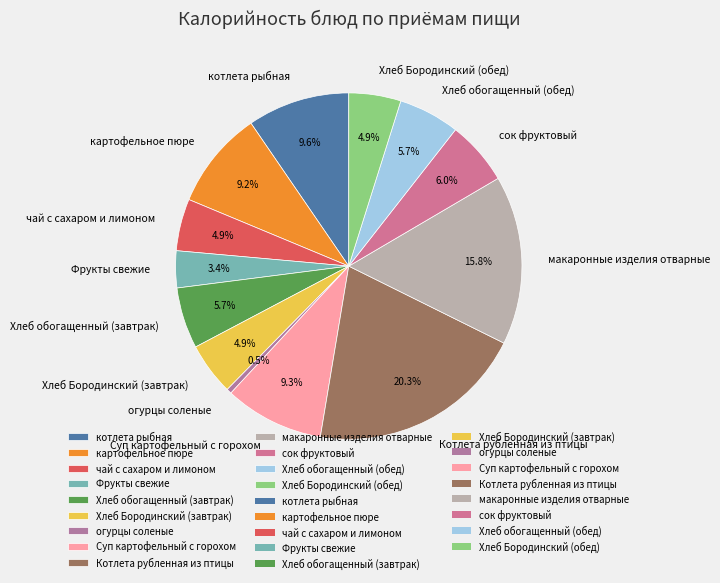

Combined, do чай с сахаром и лимоном and Хлеб обогащенный (обед) account for over 50%?

No